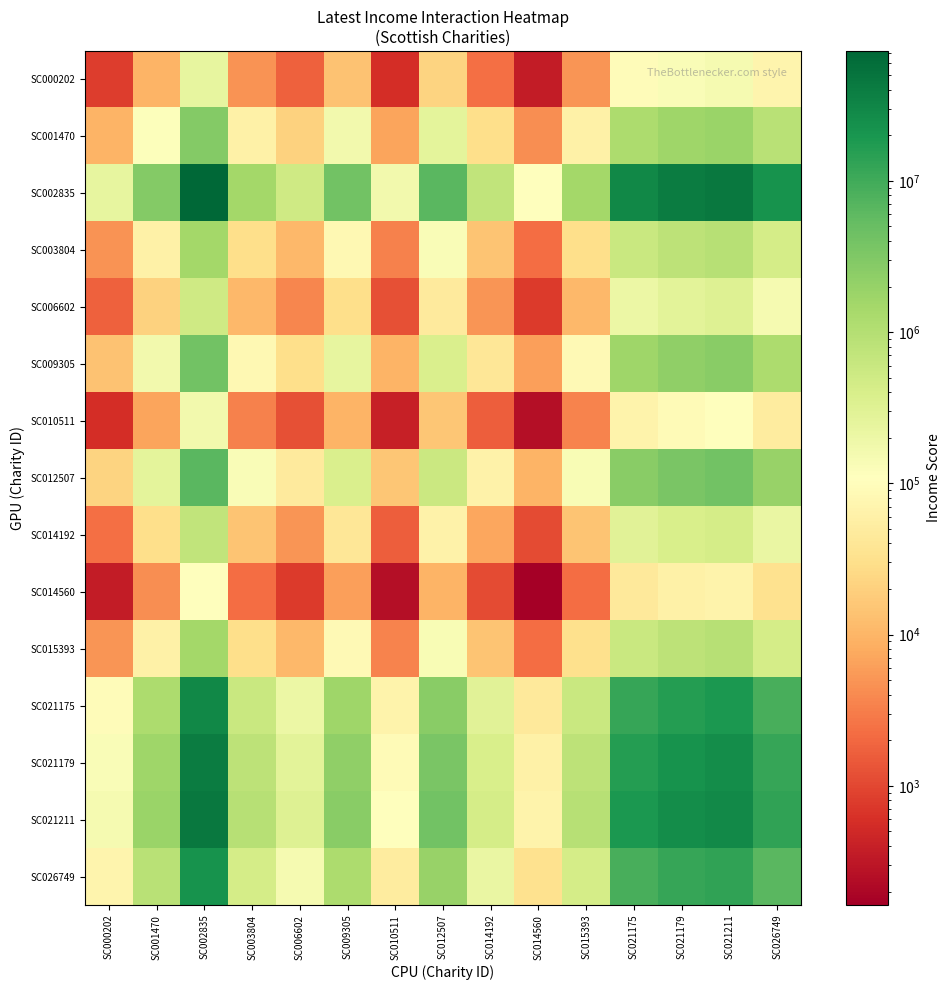

Which series has the widest spread of values?

SC002835